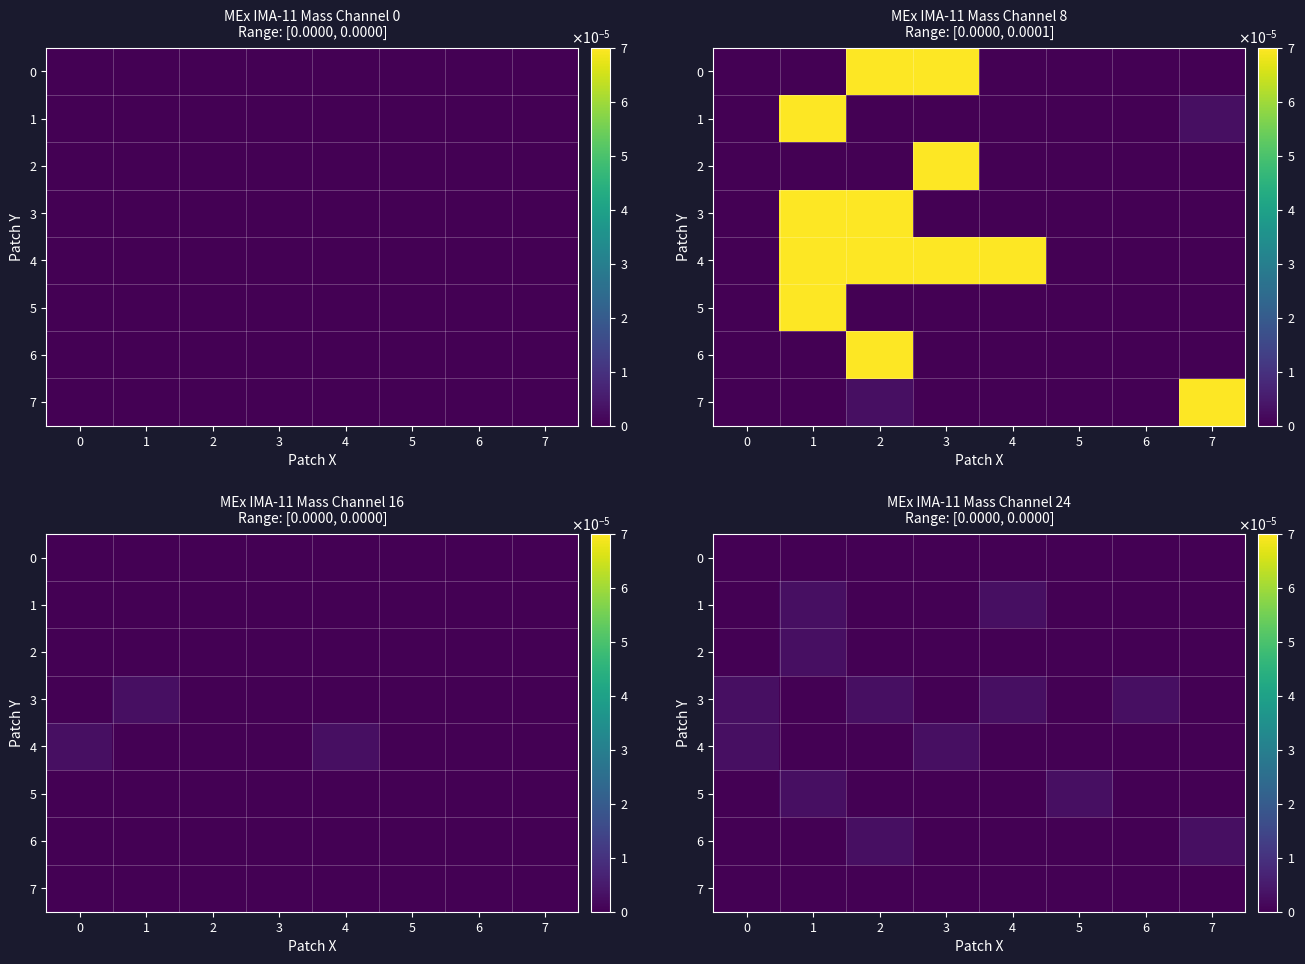

At 7, list the series in order from smallest to largest.

0, 1, 2, 3, 4, 5, 7, 6